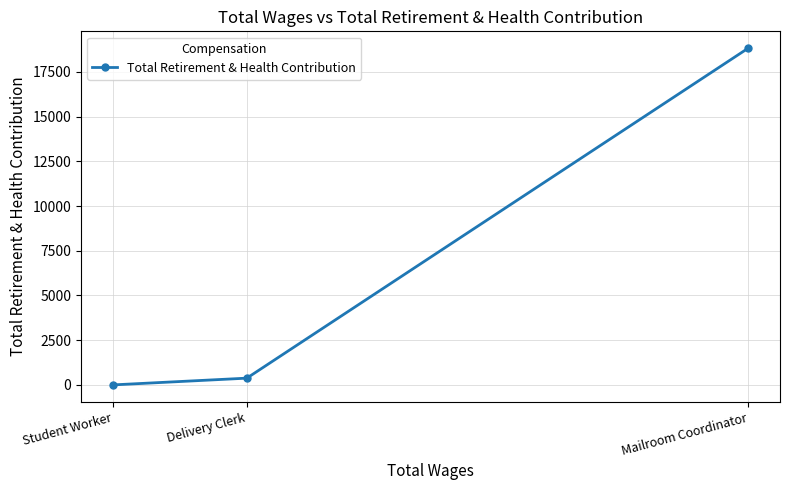

Reading right to left, extract all data points from this chart.

Mailroom Coordinator=18824.4	Delivery Clerk=377.8	Student Worker=0.0